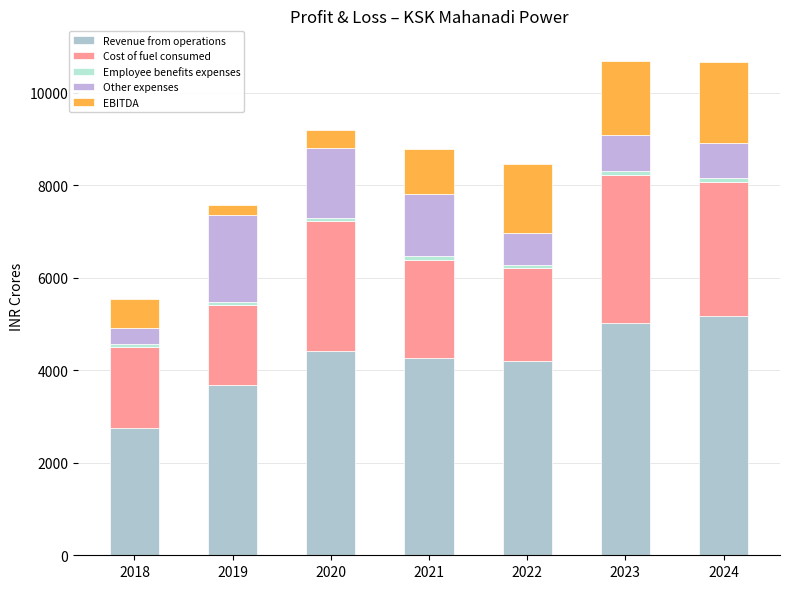

How many categories are shown in the chart?

7